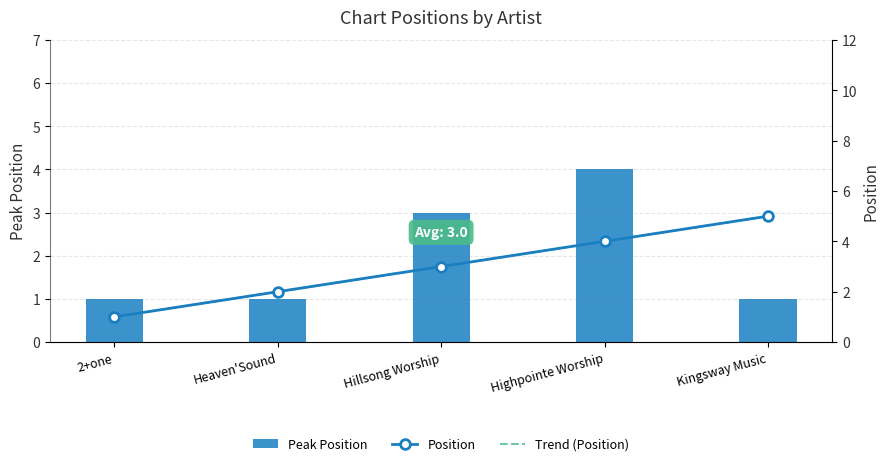

Reading left to right, transcribe all the data shown in this chart.

Position: 2+one=1	Heaven'Sound=2	Hillsong Worship=3	Highpointe Worship=4	Kingsway Music=5
Peak Position: 2+one=1	Heaven'Sound=1	Hillsong Worship=3	Highpointe Worship=4	Kingsway Music=1